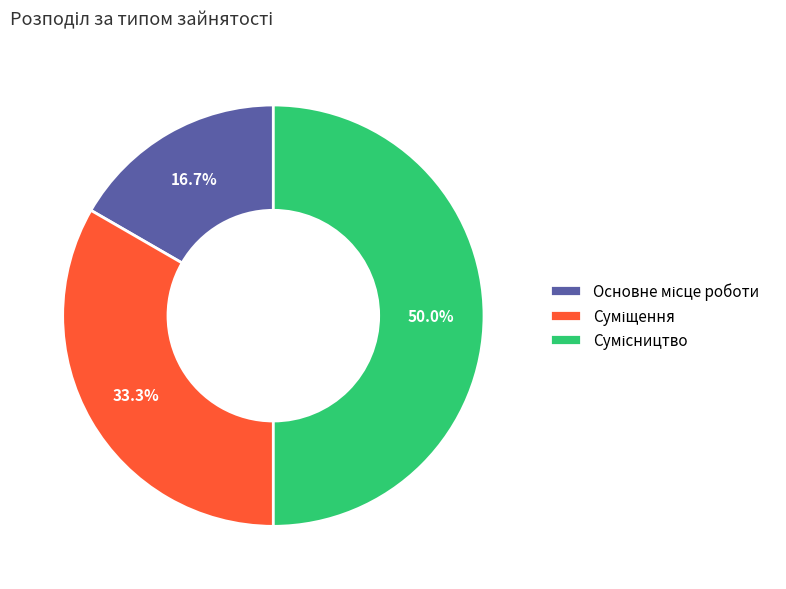

To the nearest percent, what portion does Основне місце роботи represent?

17%